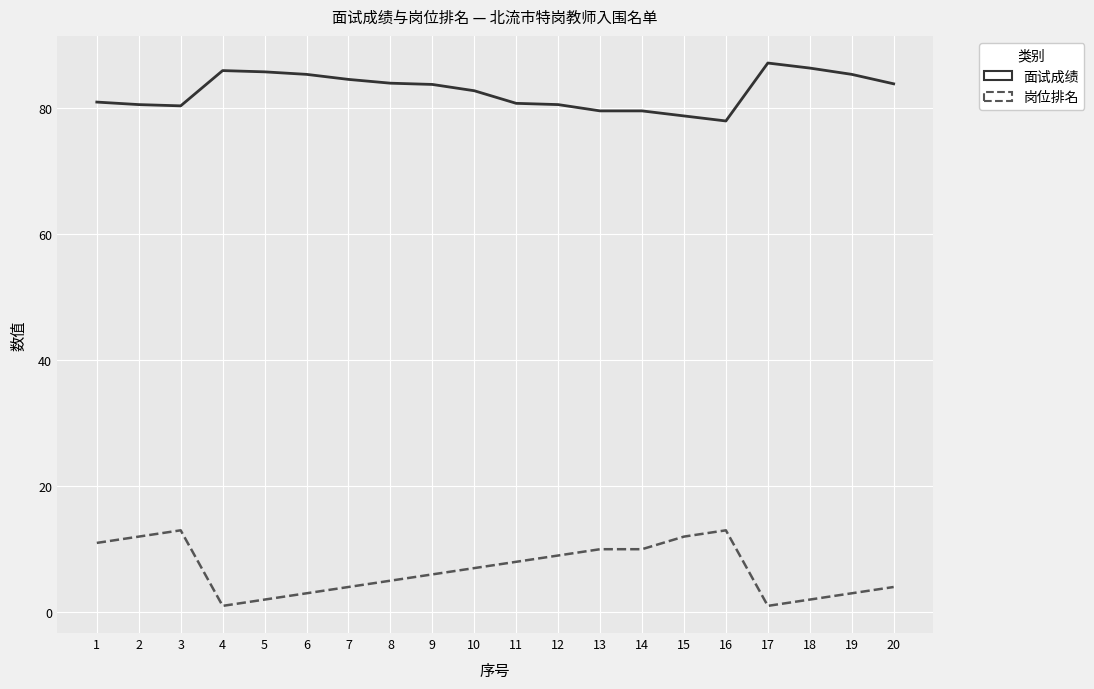

Where does the 岗位排名 series first go above 7?

1